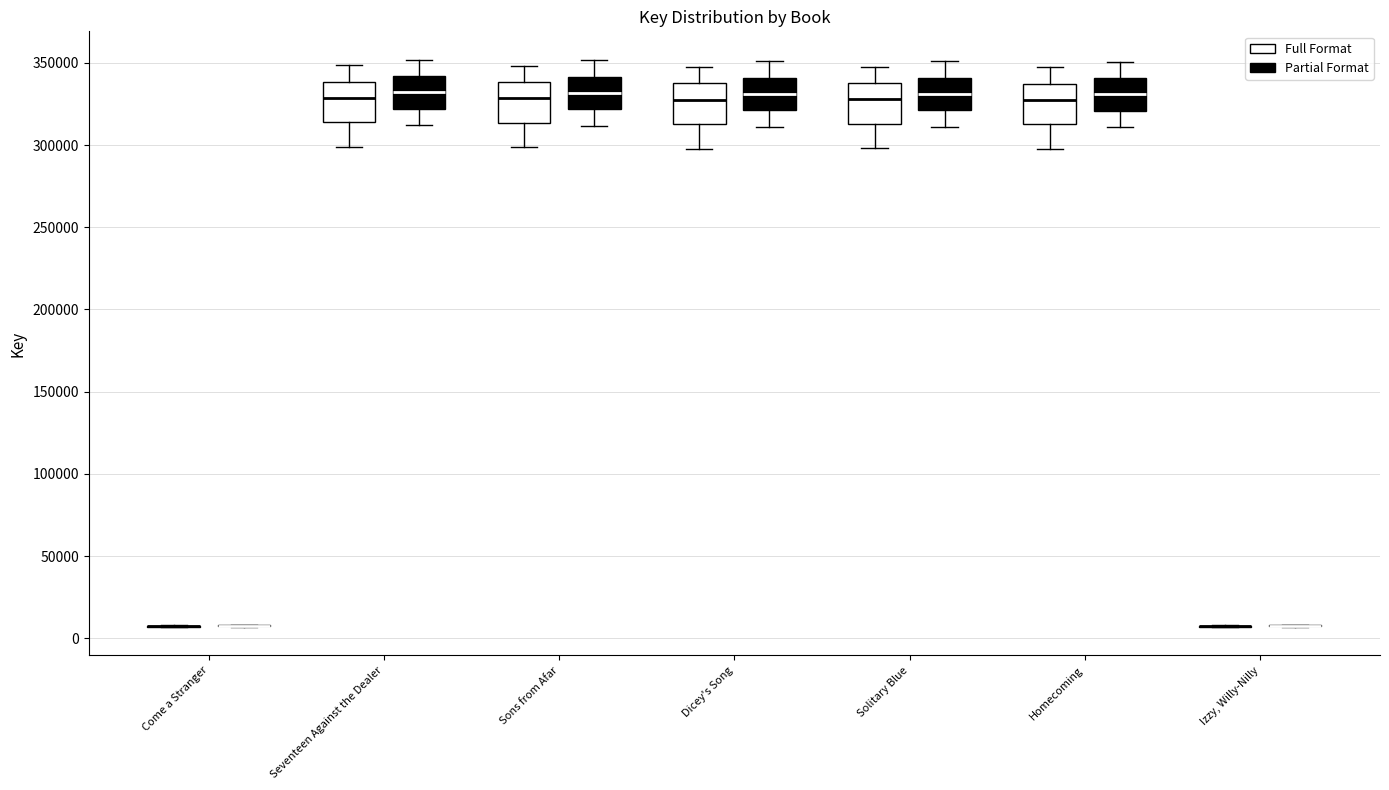

Reading left to right, read every box against the y-axis: the position of its median line, the range the box covers, and the ends of its whiskers. The values are not printed on the chart, so give them approximately, as read against the axis.

Come a Stranger (Partial Format): box collapsed to a line at 10000, whiskers 5000 to 10000
Come a Stranger (Full Format): box collapsed to a line at 10000, whiskers 5000 to 10000
Seventeen Against the Dealer (Partial Format): median 330000, box 315000 to 340000, whiskers 300000 to 350000
Seventeen Against the Dealer (Full Format): median 330000, box 320000 to 340000, whiskers 310000 to 350000
Sons from Afar (Partial Format): median 330000, box 315000 to 340000, whiskers 300000 to 350000
Sons from Afar (Full Format): median 330000, box 320000 to 340000, whiskers 310000 to 350000
Dicey's Song (Partial Format): median 330000, box 315000 to 340000, whiskers 300000 to 345000
Dicey's Song (Full Format): median 330000, box 320000 to 340000, whiskers 310000 to 350000
Solitary Blue (Partial Format): median 330000, box 315000 to 340000, whiskers 300000 to 350000
Solitary Blue (Full Format): median 330000, box 320000 to 340000, whiskers 310000 to 350000
Homecoming (Partial Format): median 325000, box 315000 to 335000, whiskers 300000 to 345000
Homecoming (Full Format): median 330000, box 320000 to 340000, whiskers 310000 to 350000
Izzy, Willy-Nilly (Partial Format): box collapsed to a line at 10000, whiskers 5000 to 10000
Izzy, Willy-Nilly (Full Format): box collapsed to a line at 10000, whiskers 5000 to 10000